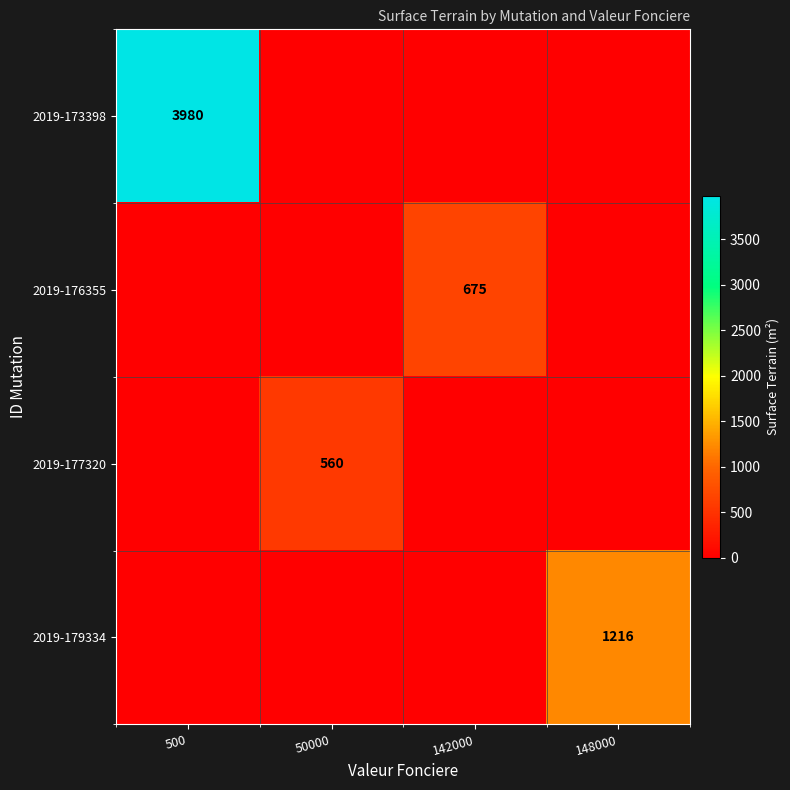

What is the total value across all series at 500?

3980